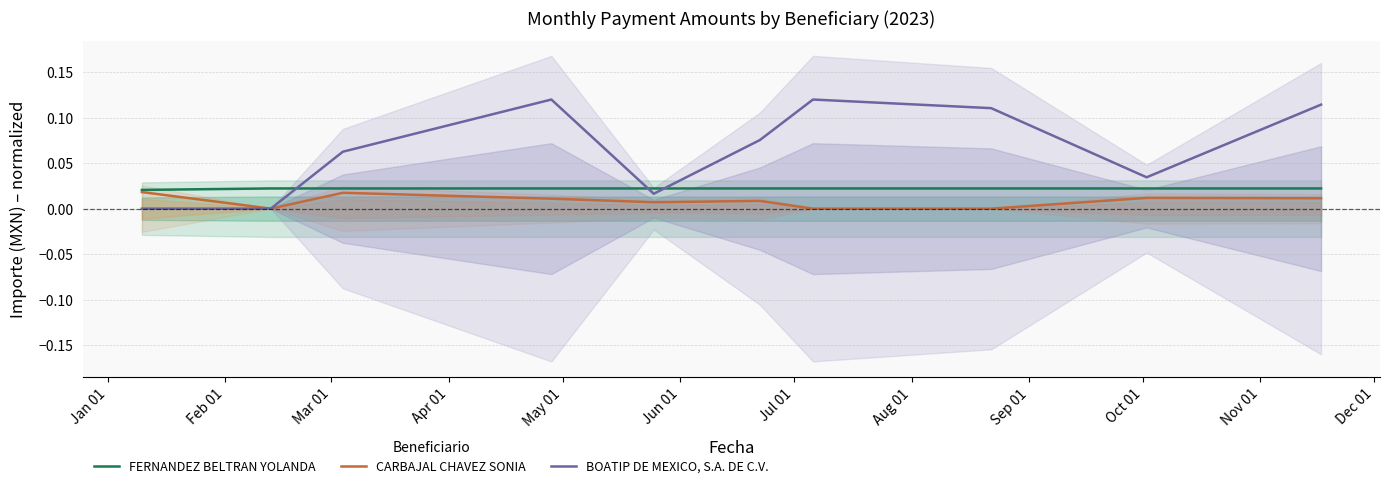

Which series ends up on top after the final intersection of BOATIP DE MEXICO, S.A. DE C.V. and FERNANDEZ BELTRAN YOLANDA?

BOATIP DE MEXICO, S.A. DE C.V.